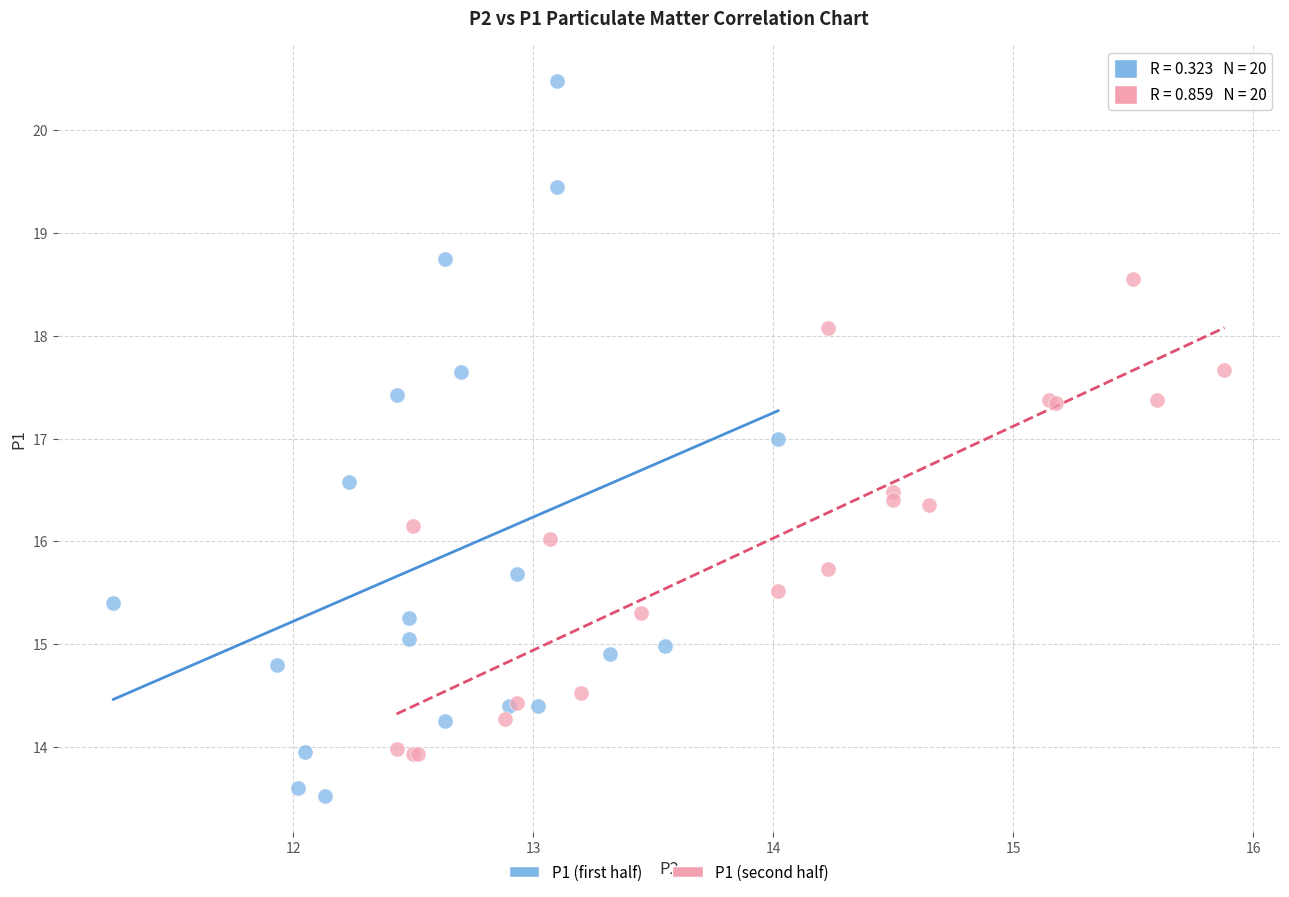

Which series has the largest Y range (max minus min)?

P1 (first half)